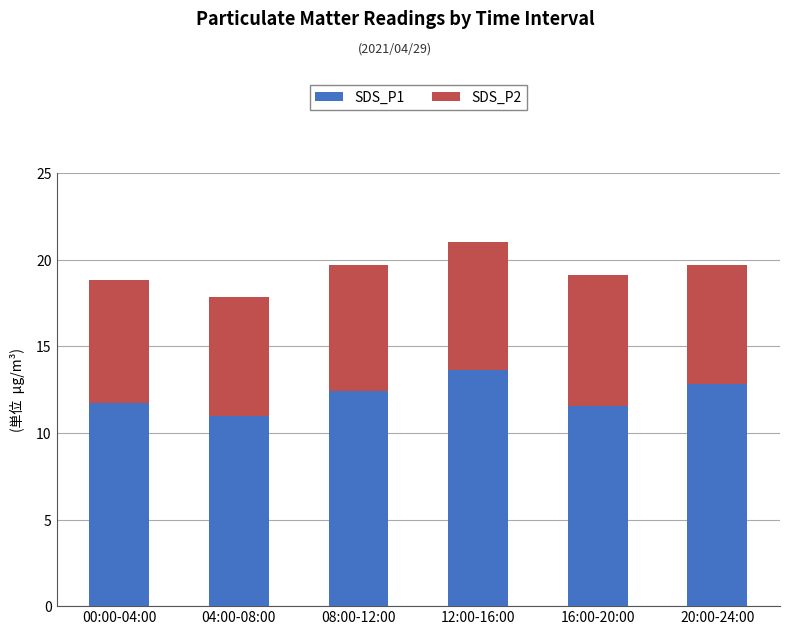

Where does the SDS_P1 series first go above 12?

08:00-12:00